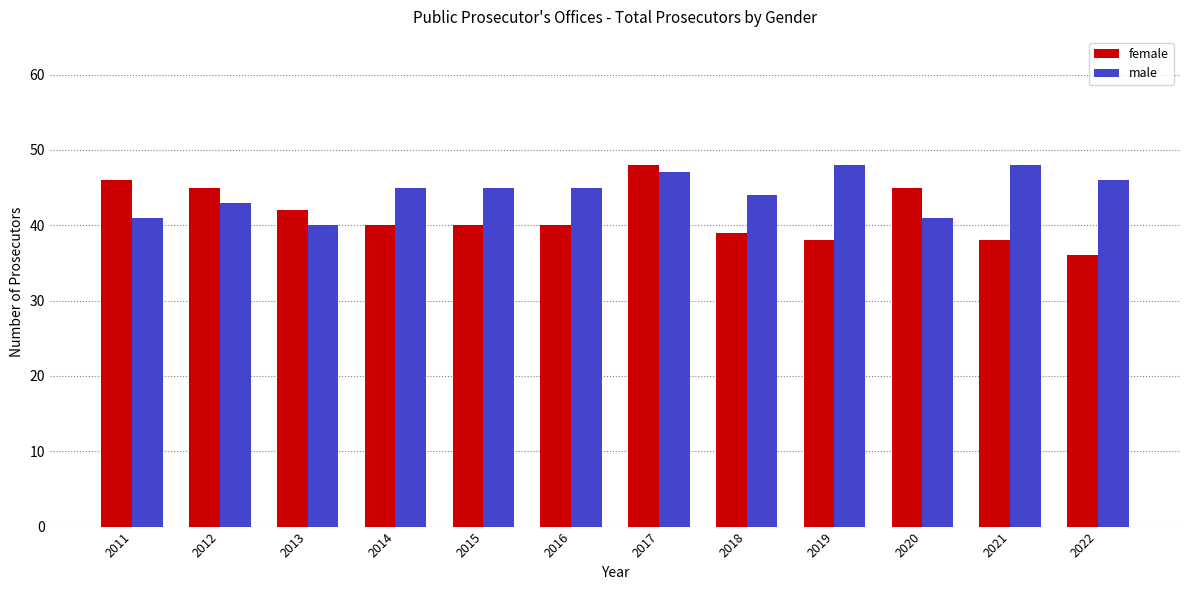

How many bars are there in each group?

2